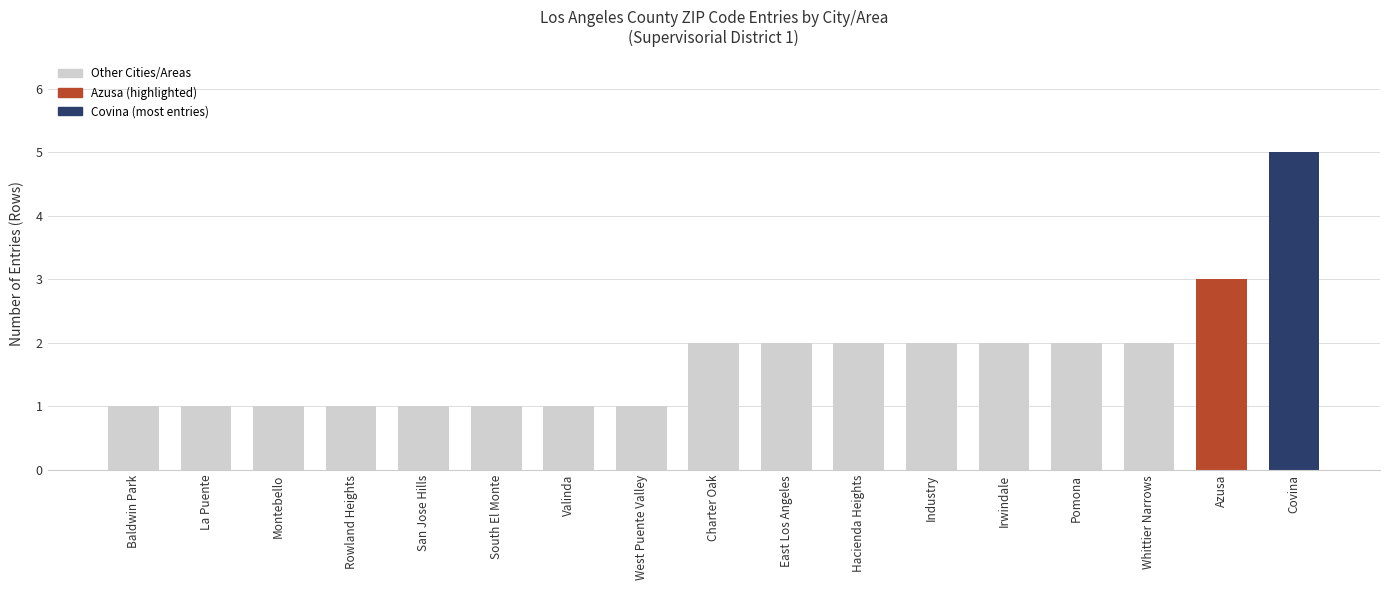

The chart shows a value of 1 at Valinda. True or false?

True